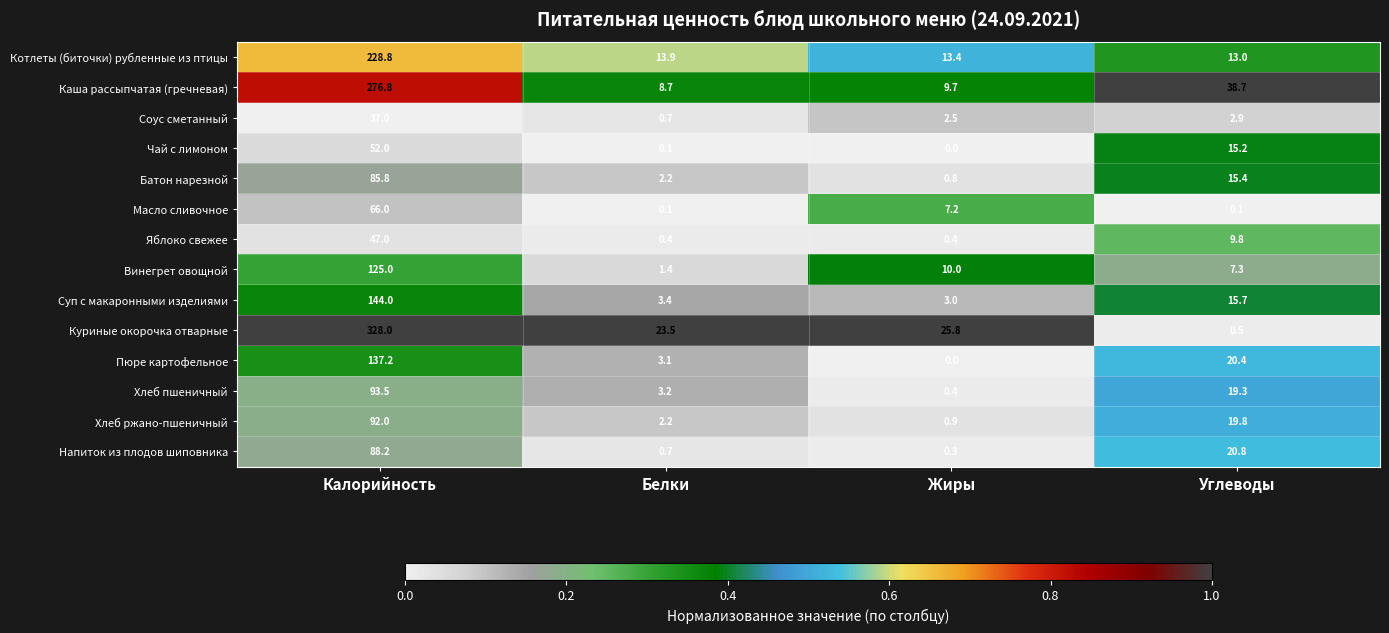

What is the total value across all series at Калорийность?

1801.3